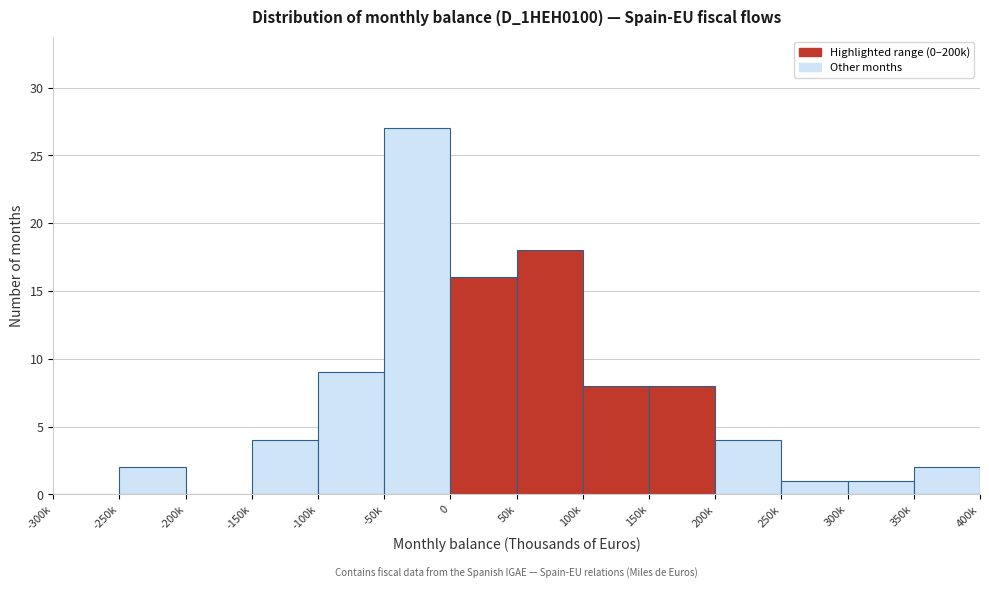

Reading left to right, what are all the values shown in this chart?

-300k=0	-250k=2	-200k=0	-150k=4	-100k=9	-50k=27	0=16	50k=18	100k=8	150k=8	200k=4	250k=1	300k=1	350k=2